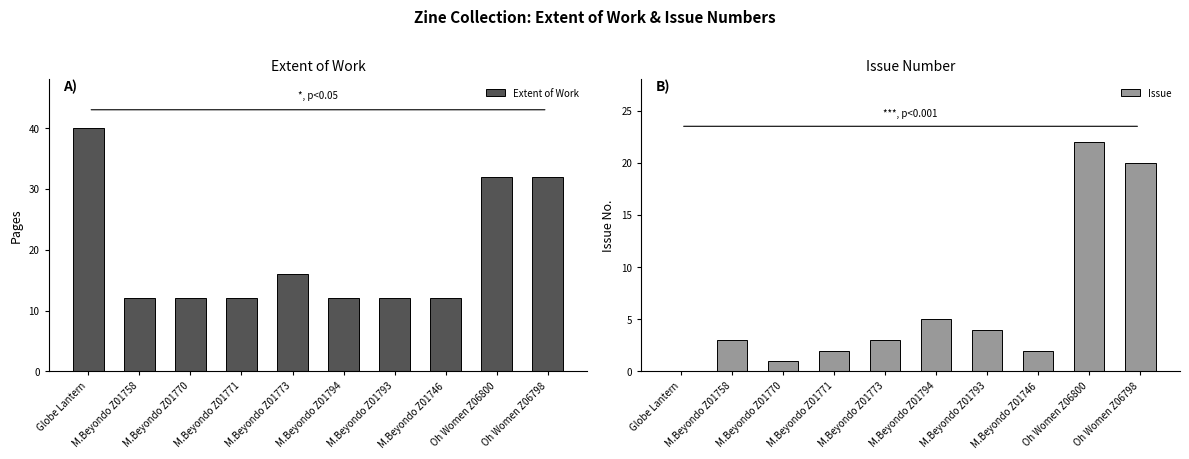

What is the lowest value of the Extent of Work series?

12